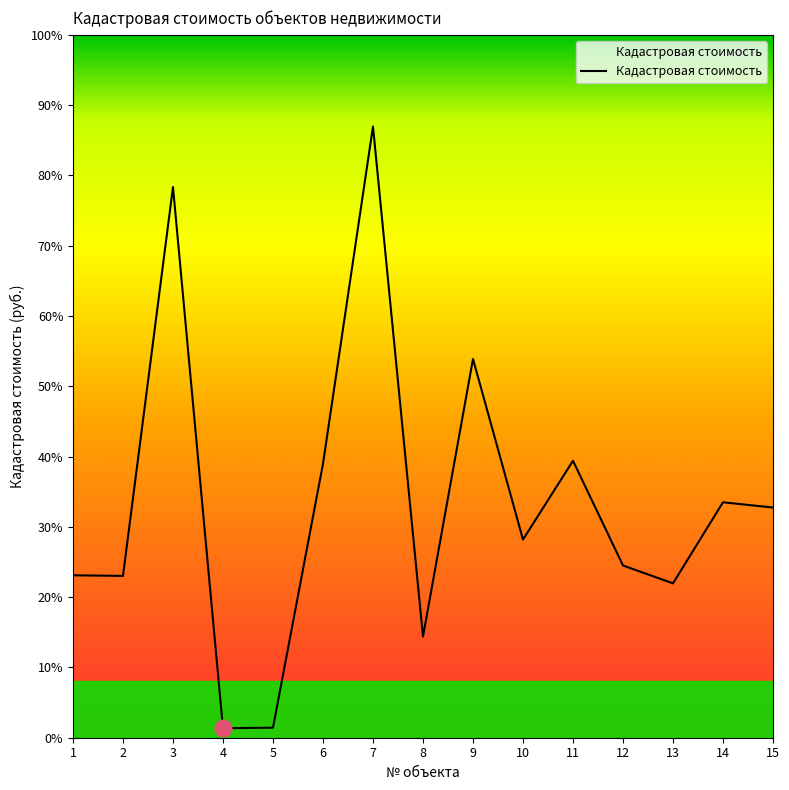

Does the chart have visible grid lines?

No